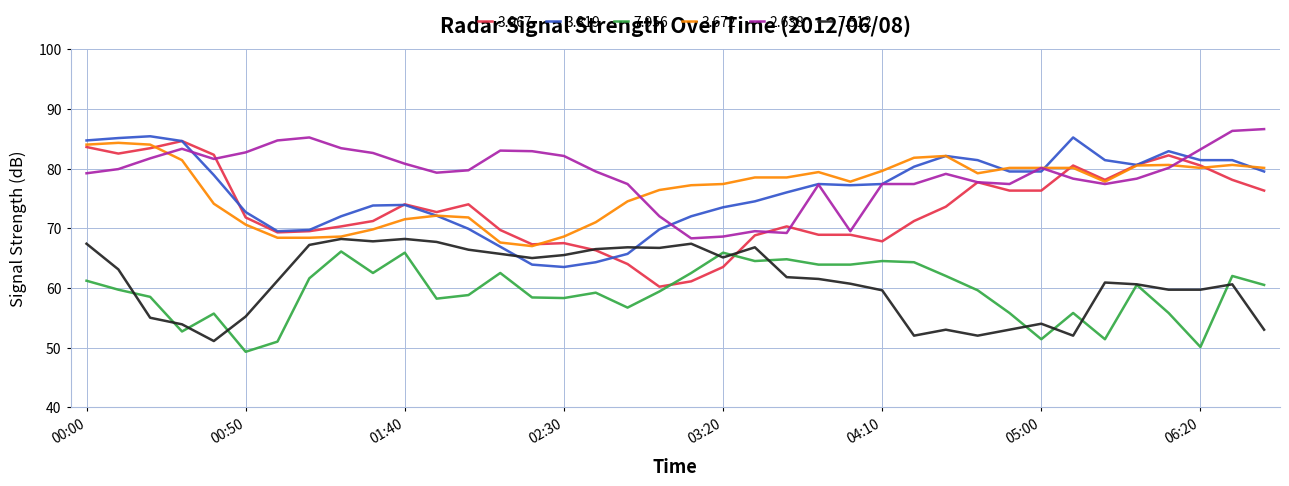

What is the average value of the 7.512 series?

61.1